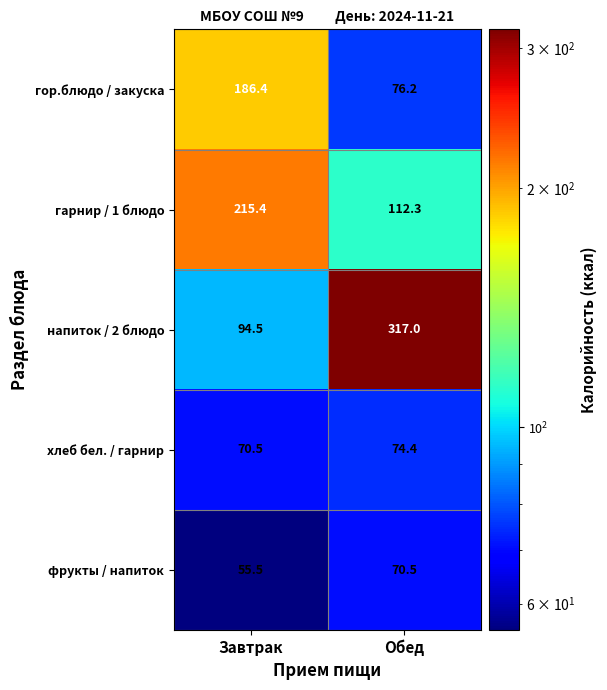

At which category is the sum across all series the highest?

Обед